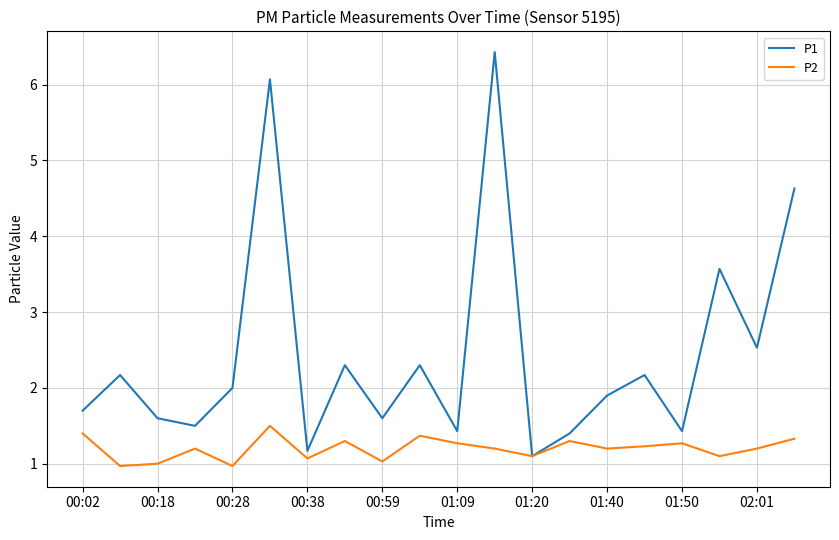

What is the lowest value of the P1 series?

1.1